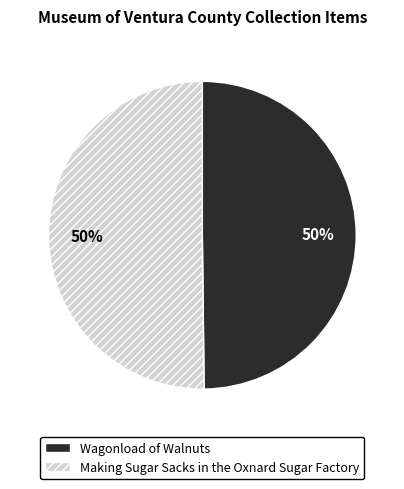

Do Making Sugar Sacks in the Oxnard Sugar Factory and Wagonload of Walnuts together represent more than half of the pie?

Yes